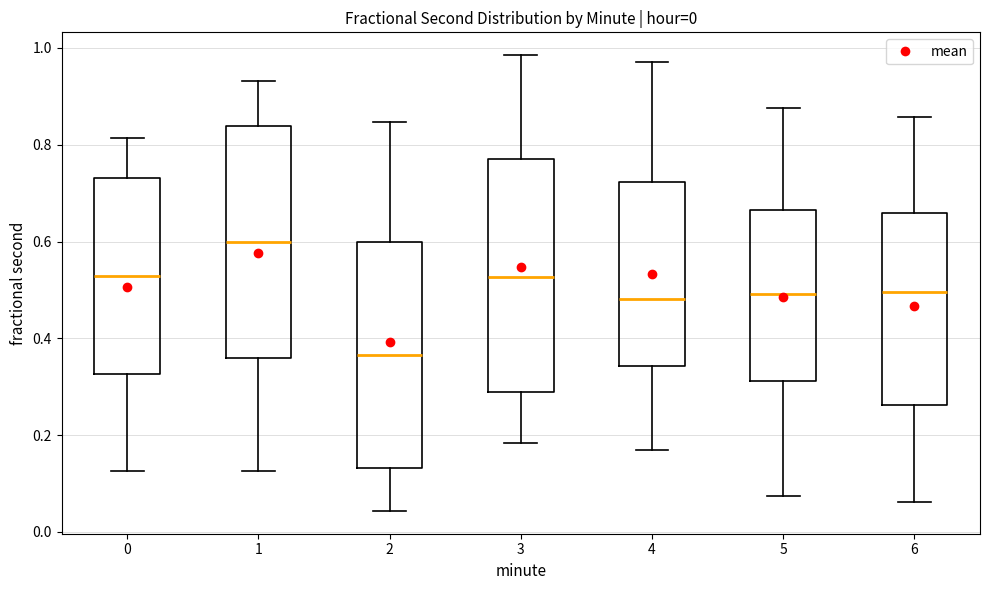

Which box has the highest median line?

1